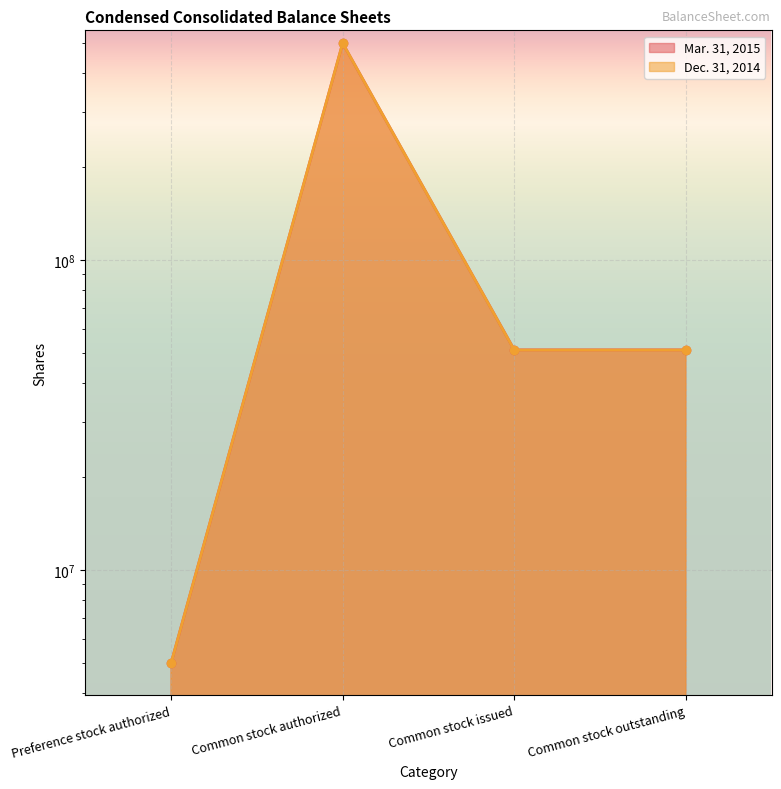

How many data points does each series have?

4